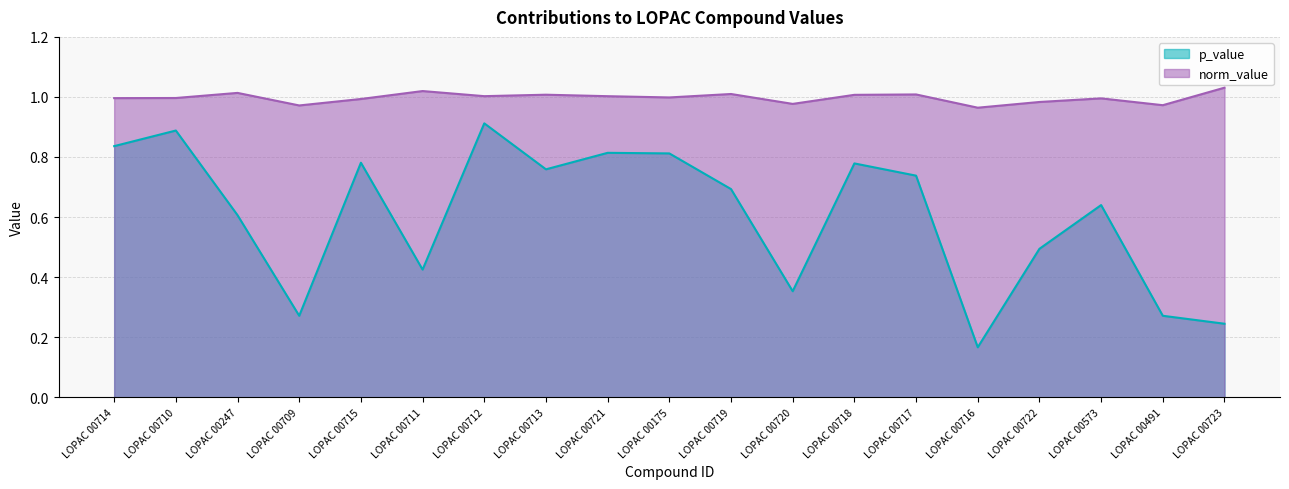

True or false: p_value and norm_value cross at least once.

False